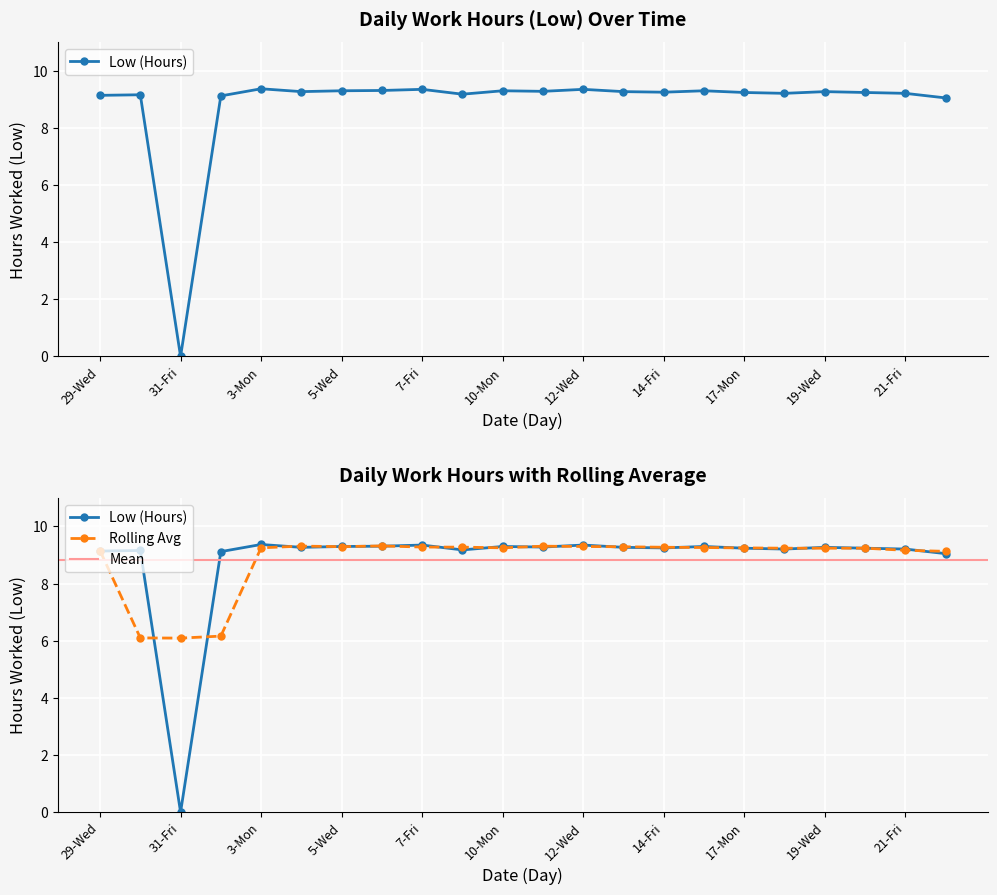

Is it true that the value at 22-Sat is 6.1?

False